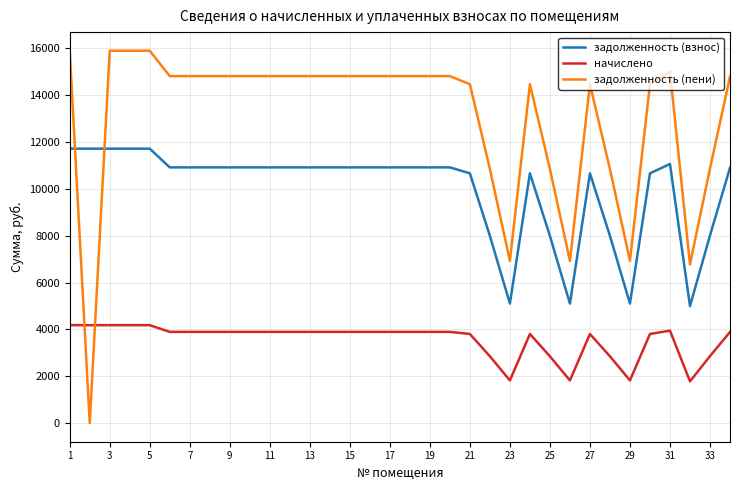

Which series has the widest spread of values?

задолженность (пени)